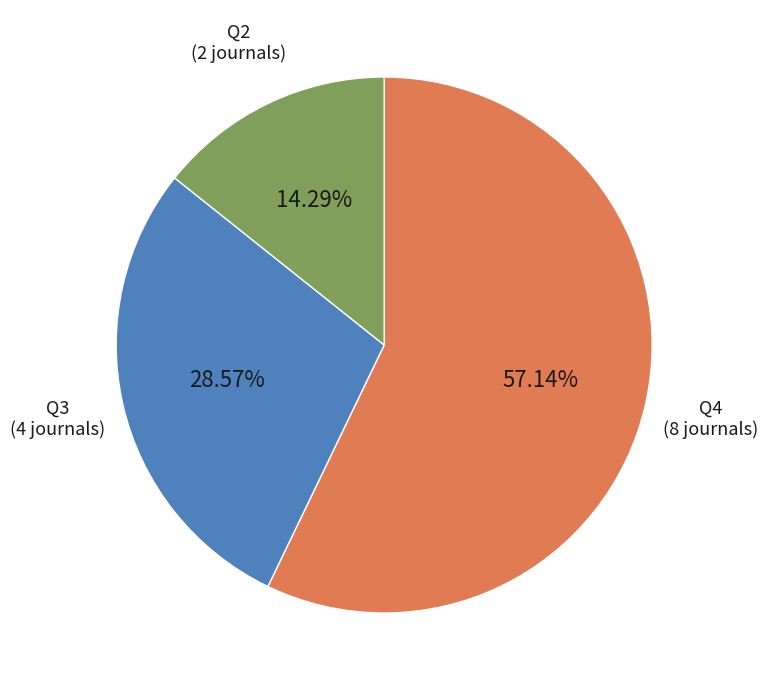

Does any single category account for the majority?

Yes